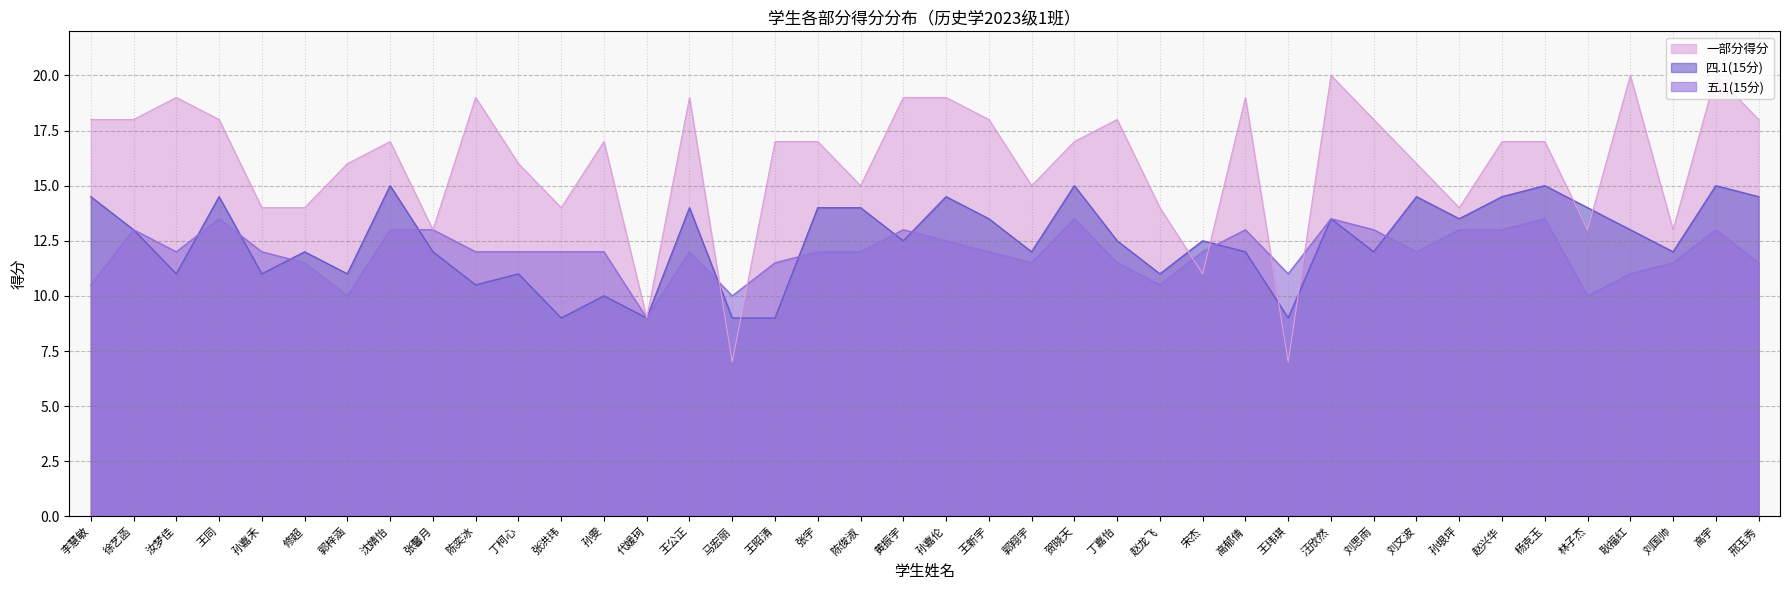

At which label does 一部分得分 reach its peak?

汪欣然